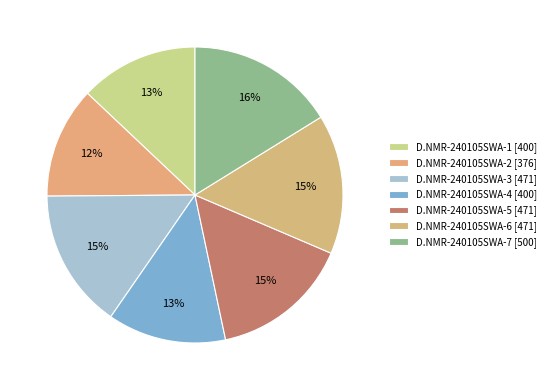

Count the number of slices in the pie.

7